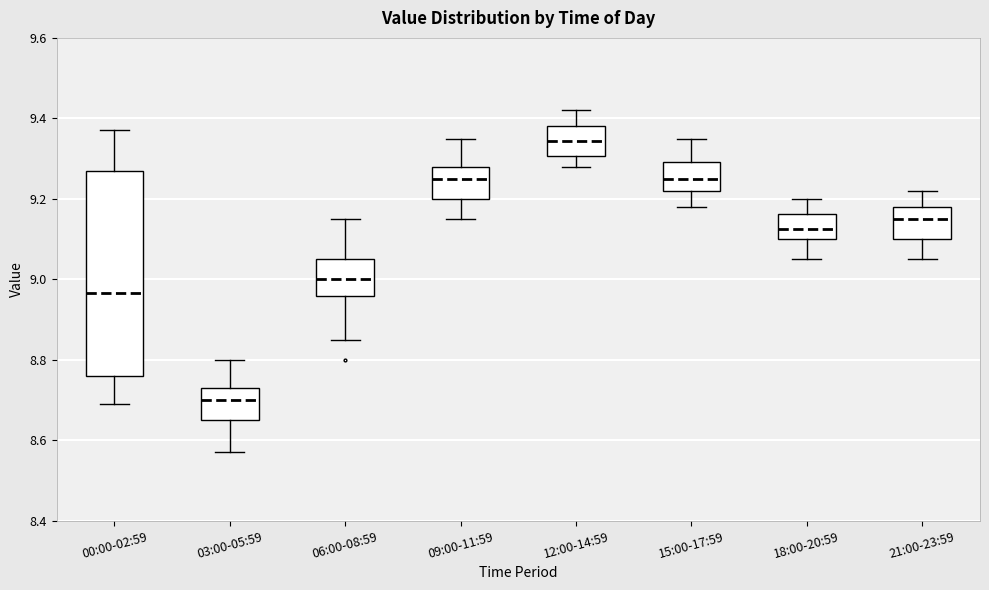

Comparing the boxes themselves (not the whiskers), which one is the tallest?

00:00-02:59